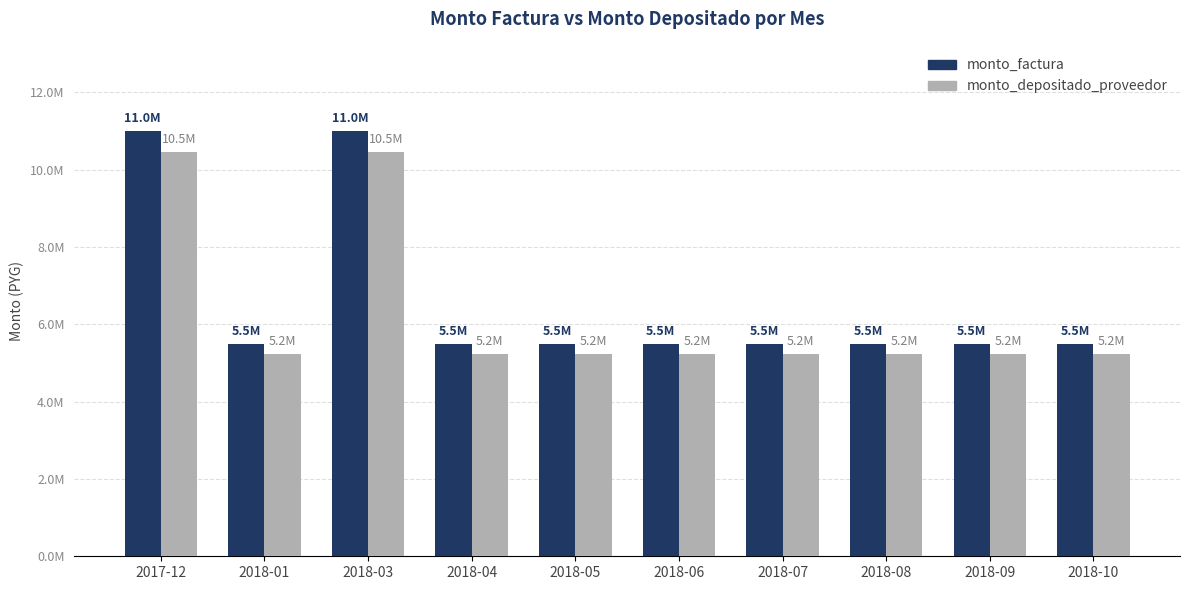

Which series has the largest total across all categories?

monto_factura